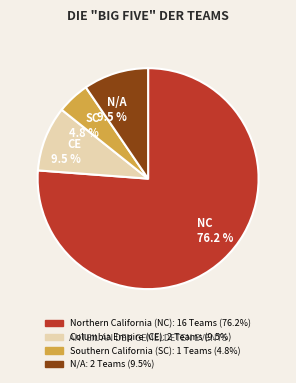

How many slices are in this pie chart?

4